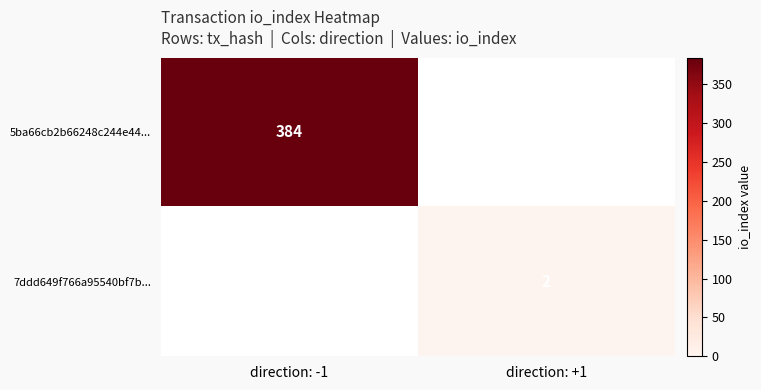

The 5ba66cb2b66248c244e44... series shows 384 at direction: -1. True or false?

True